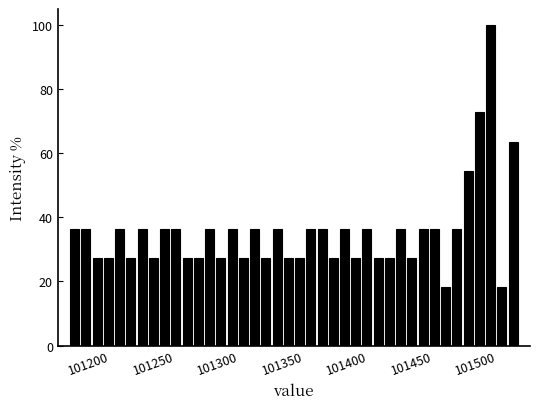

Read against the x-axis, roughly where is the centre of the tallest bar?

101510